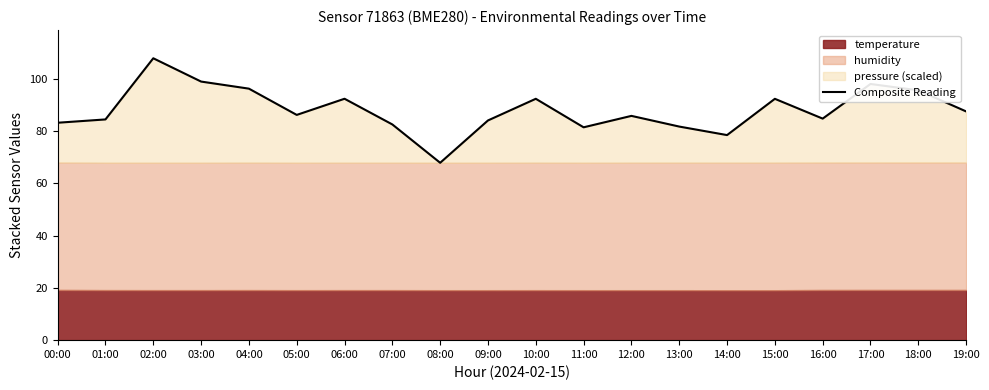

What is the ratio of the value at 00:00 to the value at 05:00?

1.0